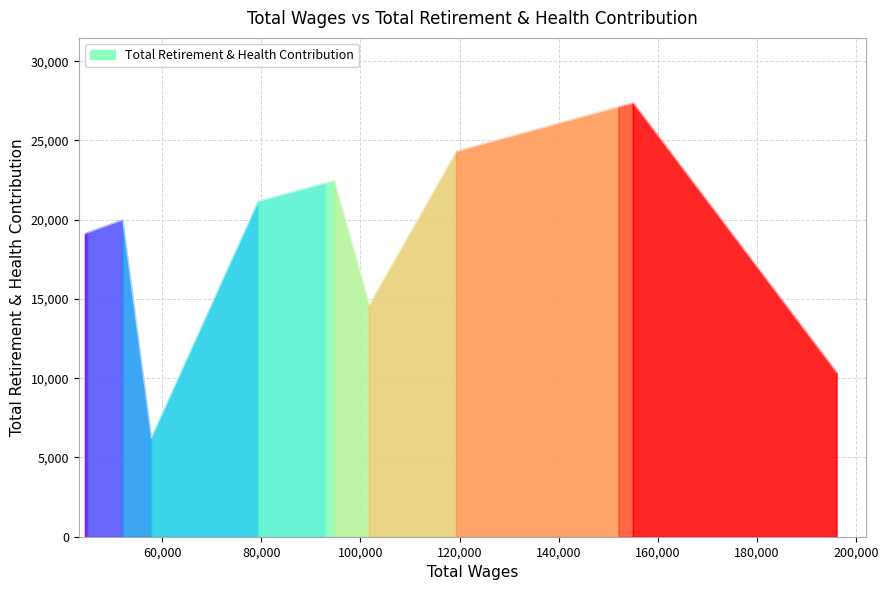

What is the minimum value shown in the chart?

6238